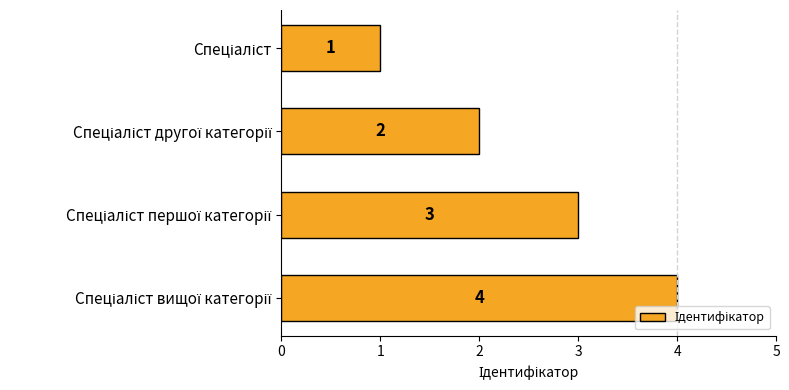

What is the difference between the maximum and minimum values?

3